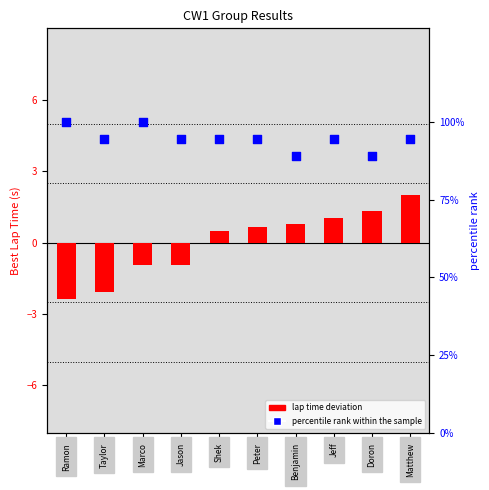

Is the value of percentile rank within the sample at Doron greater than the value of lap time deviation at Jason?

Yes